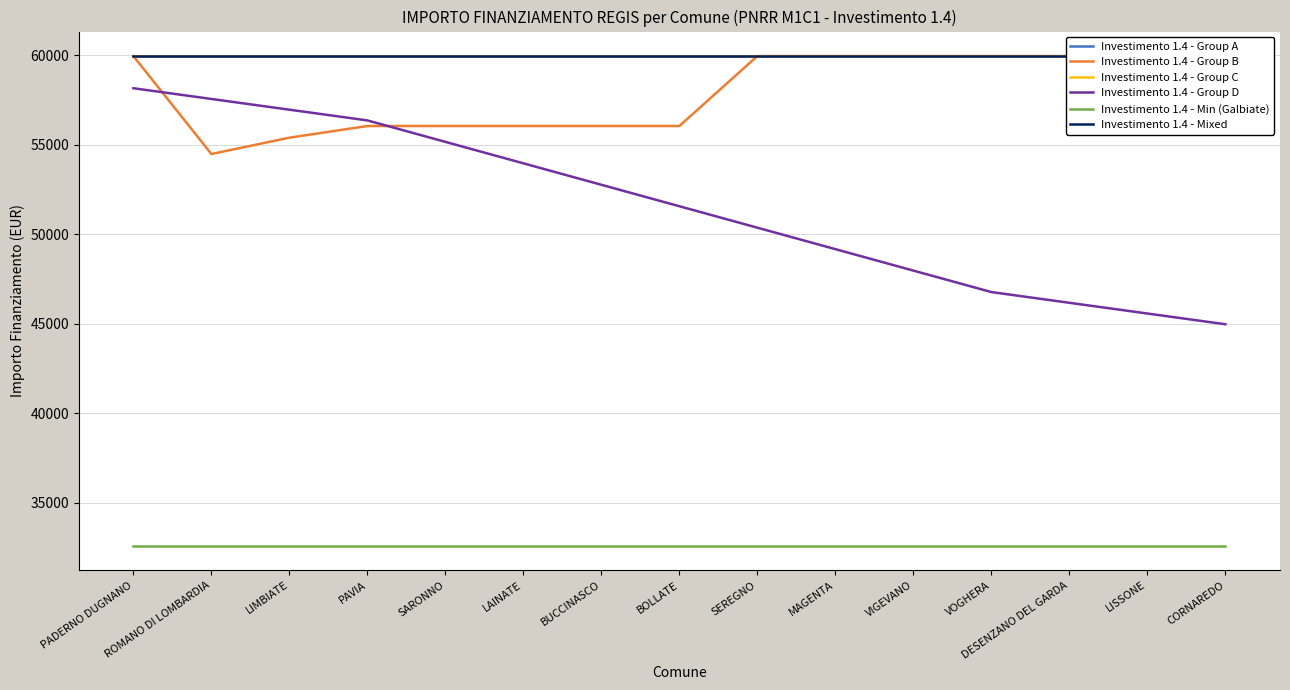

True or false: Investimento 1.4 - Min (Galbiate) and Investimento 1.4 - Group A cross at least once.

False